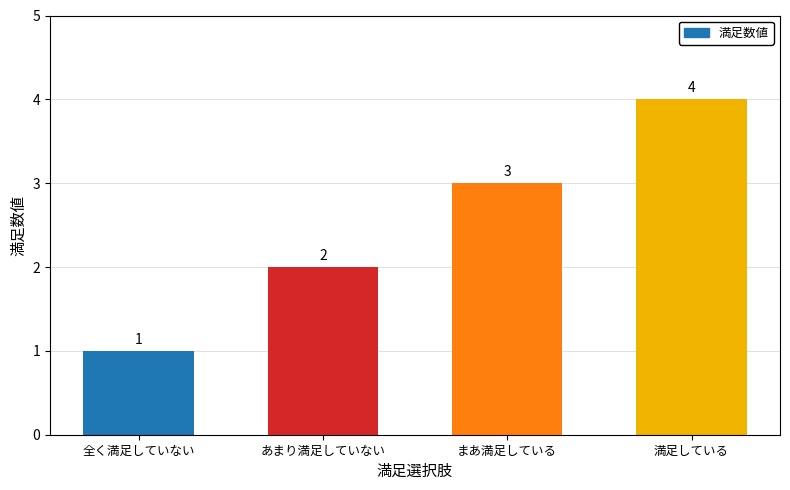

What value does the data have at まあ満足している?

3